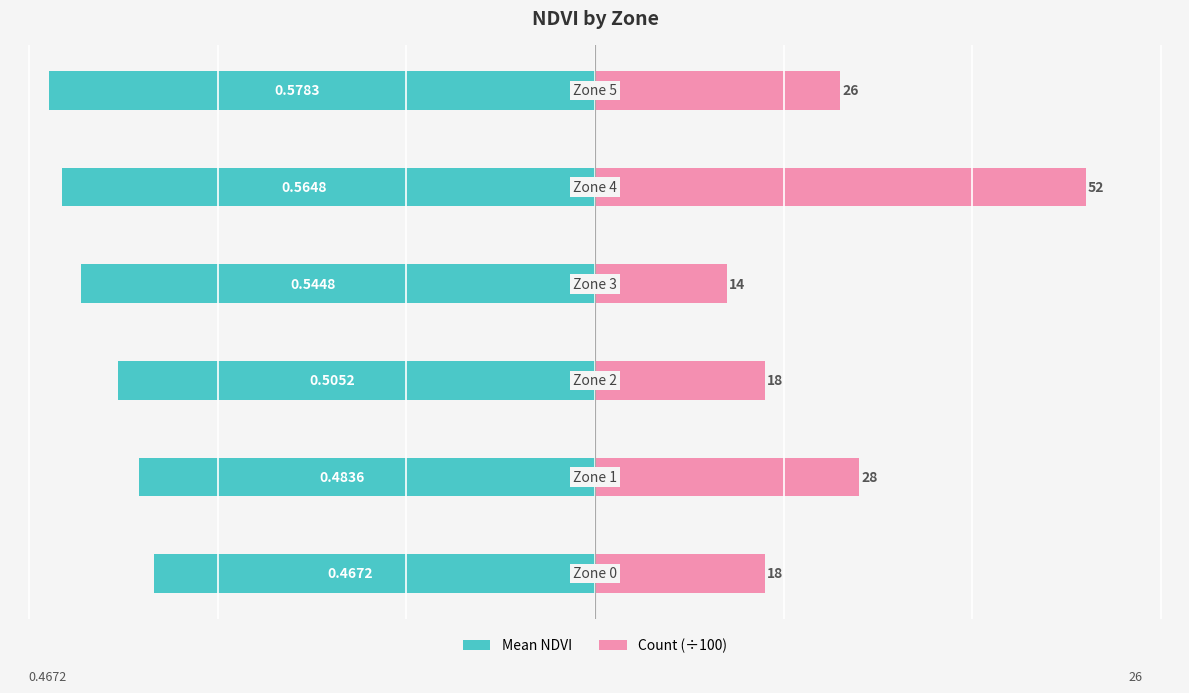

What is the average value of the Count (÷100) series?

0.3